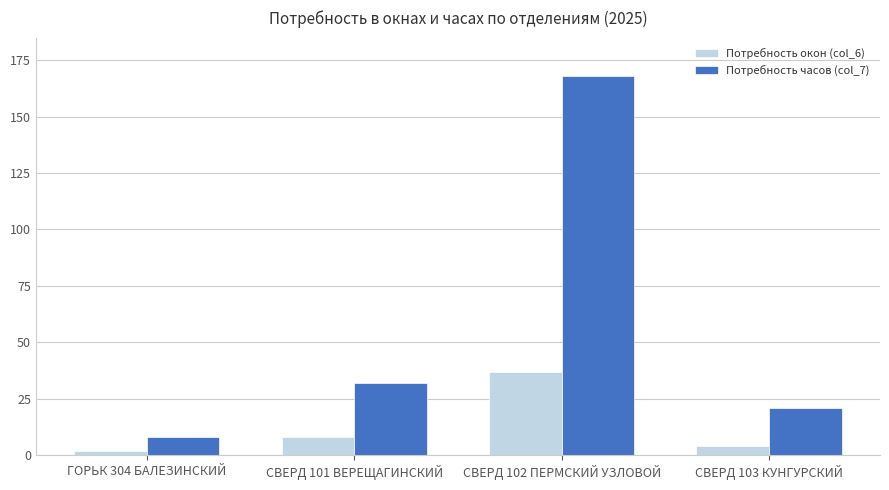

Reading left to right, list all the values displayed in this chart.

Потребность окон (col_6): ГОРЬК 304 БАЛЕЗИНСКИЙ=2	СВЕРД 101 ВЕРЕЩАГИНСКИЙ=8	СВЕРД 102 ПЕРМСКИЙ УЗЛОВОЙ=37	СВЕРД 103 КУНГУРСКИЙ=4
Потребность часов (col_7): ГОРЬК 304 БАЛЕЗИНСКИЙ=8	СВЕРД 101 ВЕРЕЩАГИНСКИЙ=32	СВЕРД 102 ПЕРМСКИЙ УЗЛОВОЙ=168	СВЕРД 103 КУНГУРСКИЙ=21